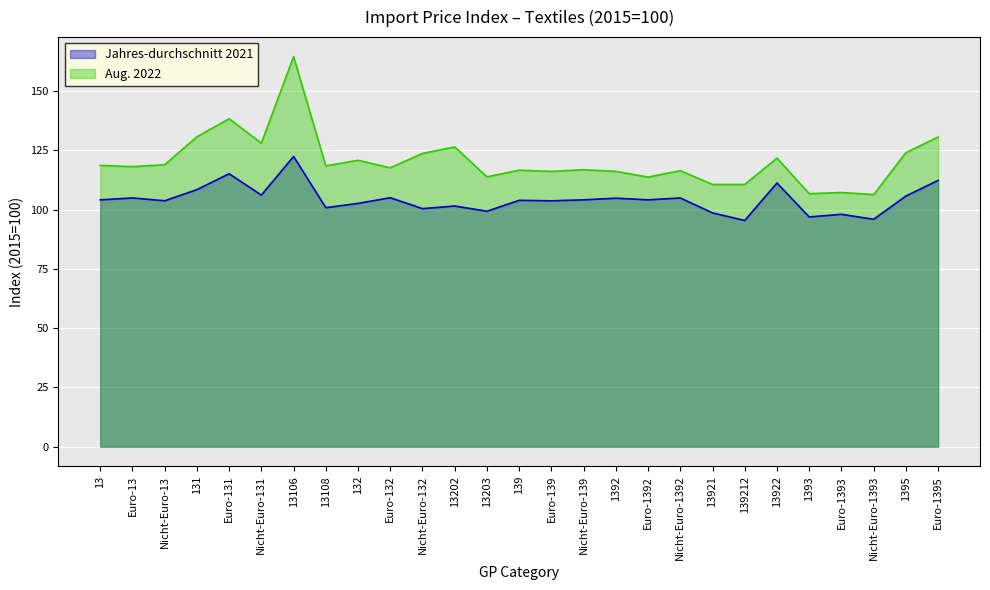

What is the value of the Jahres-durchschnitt 2021 point at the 24th from the left?

98.0